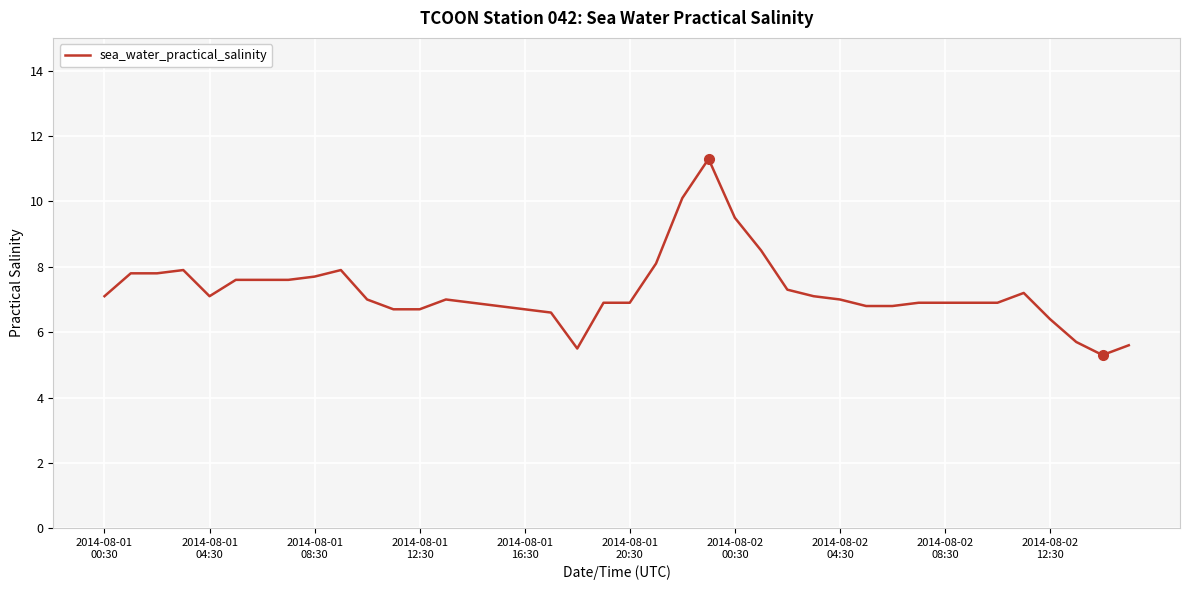

What is the minimum value shown in the chart?

5.3